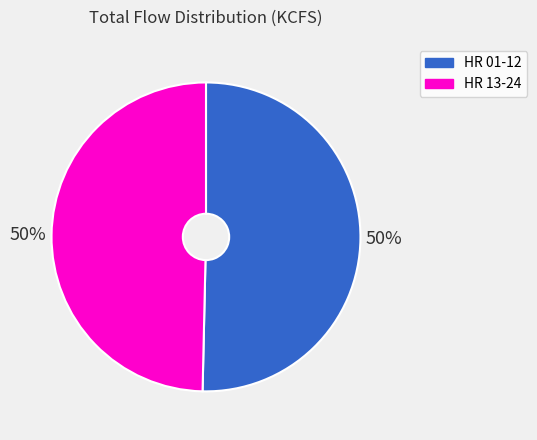

To the nearest percent, what is the average slice percentage?

50%